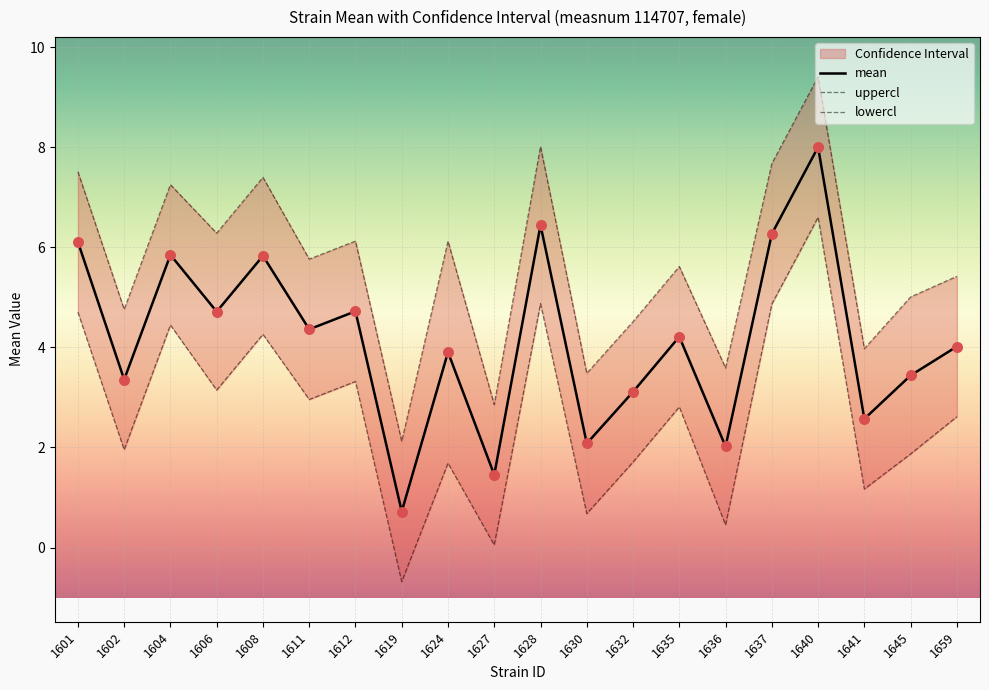

What is the total value across all series at 1602?

10.1